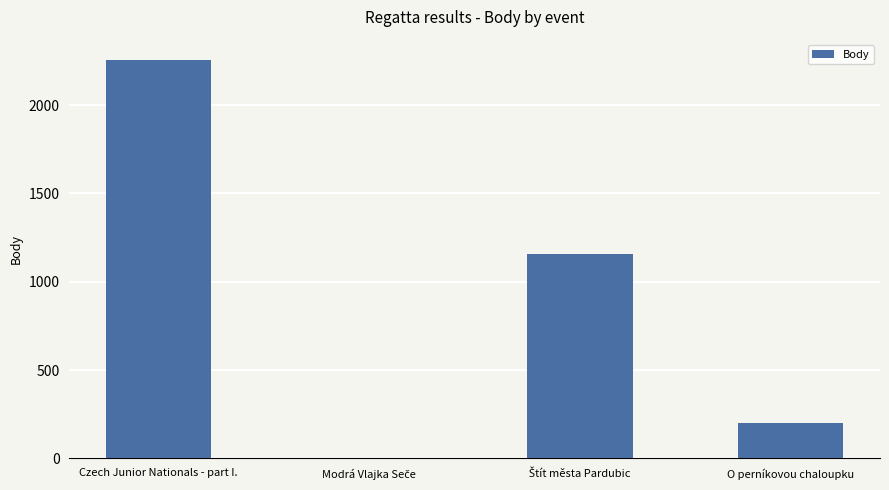

Reading left to right, what are all the values shown in this chart?

2258	0	1156	202